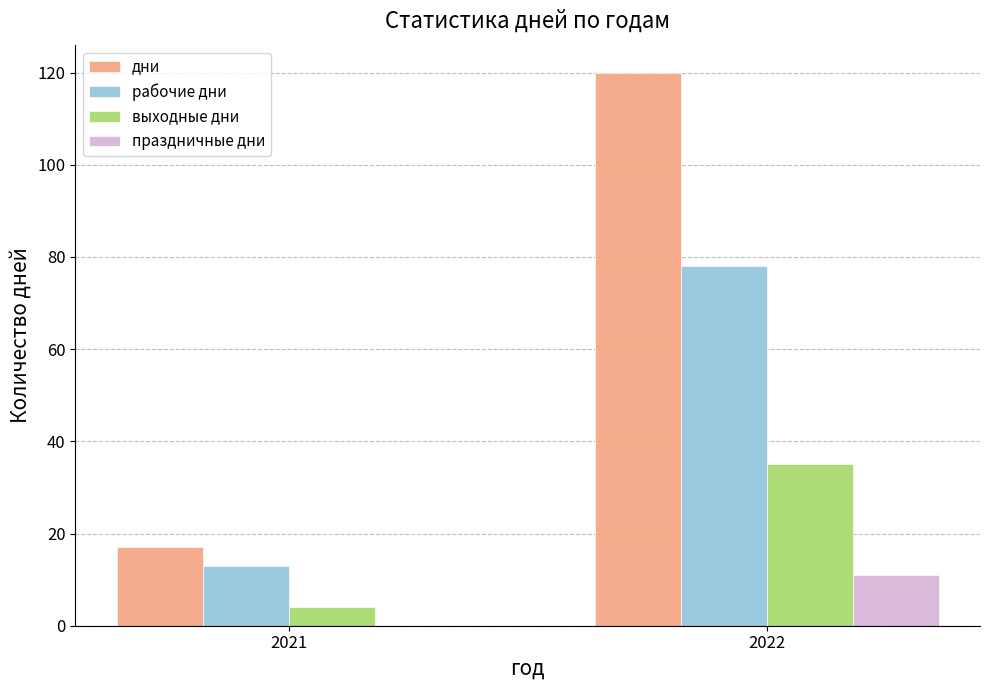

Which category has the highest value in the дни series?

2022